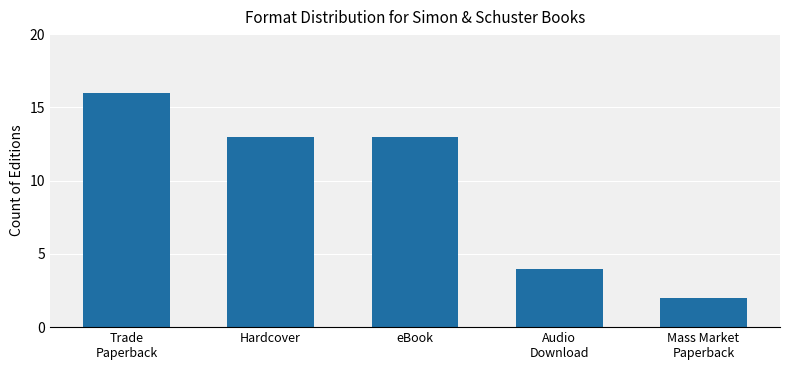

What is the average value?

10